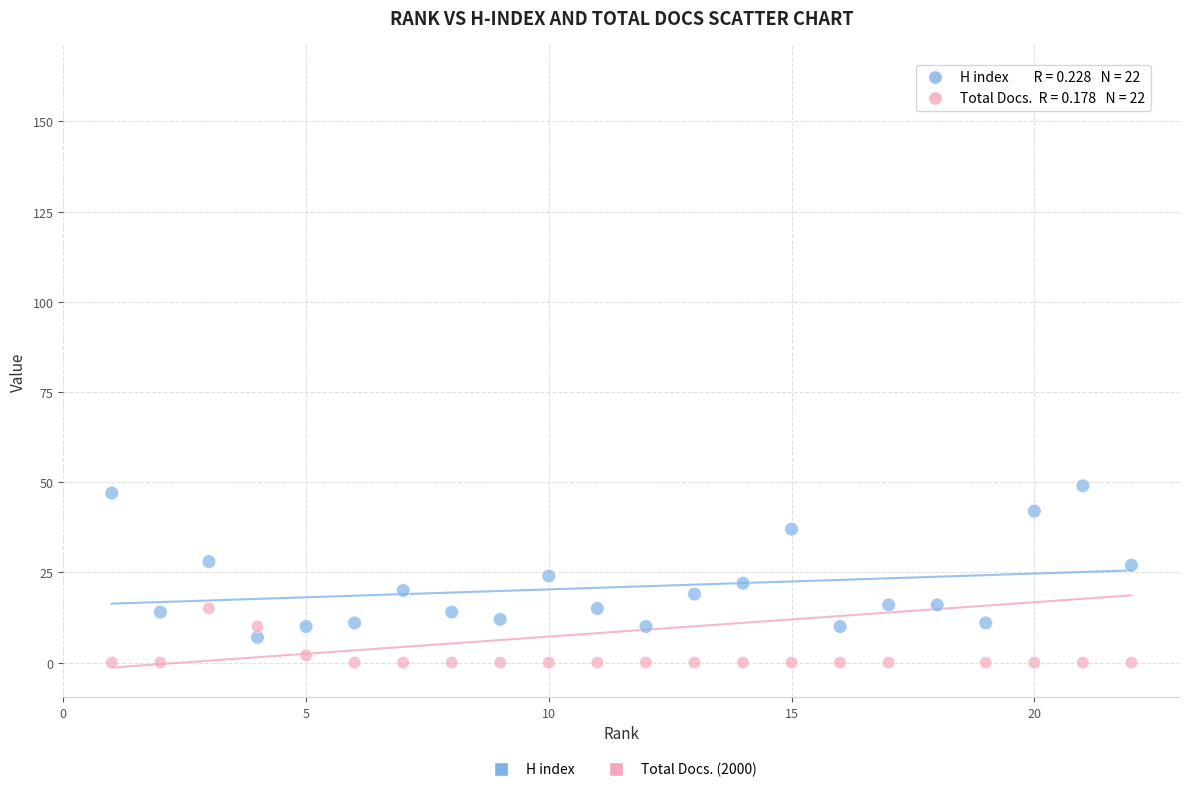

Across all data points, what is the range of X values (max minus min)?

21